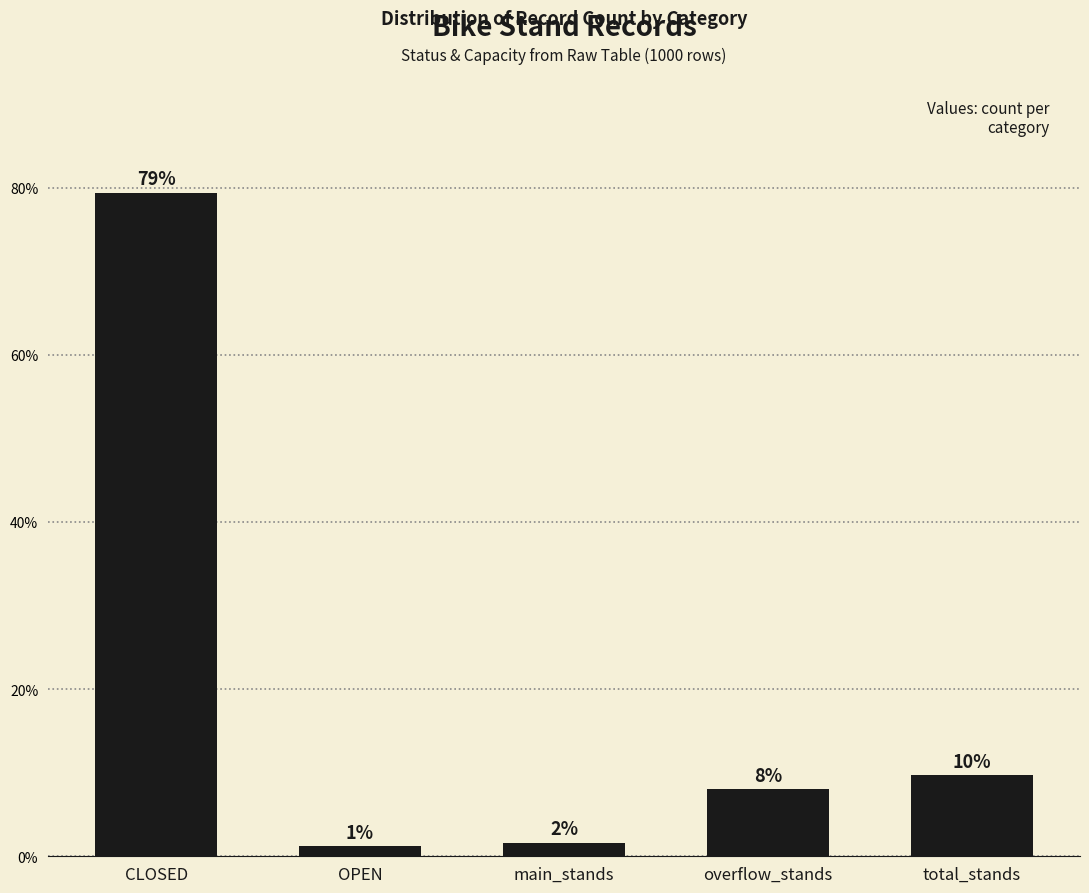

Where is the data nearest to the value 40?

total_stands